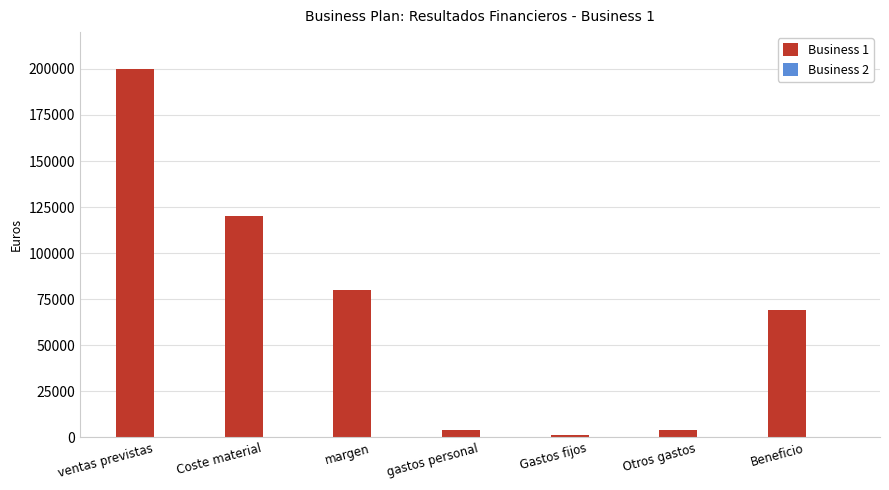

What is the difference between the maximum and second lowest values?

196000